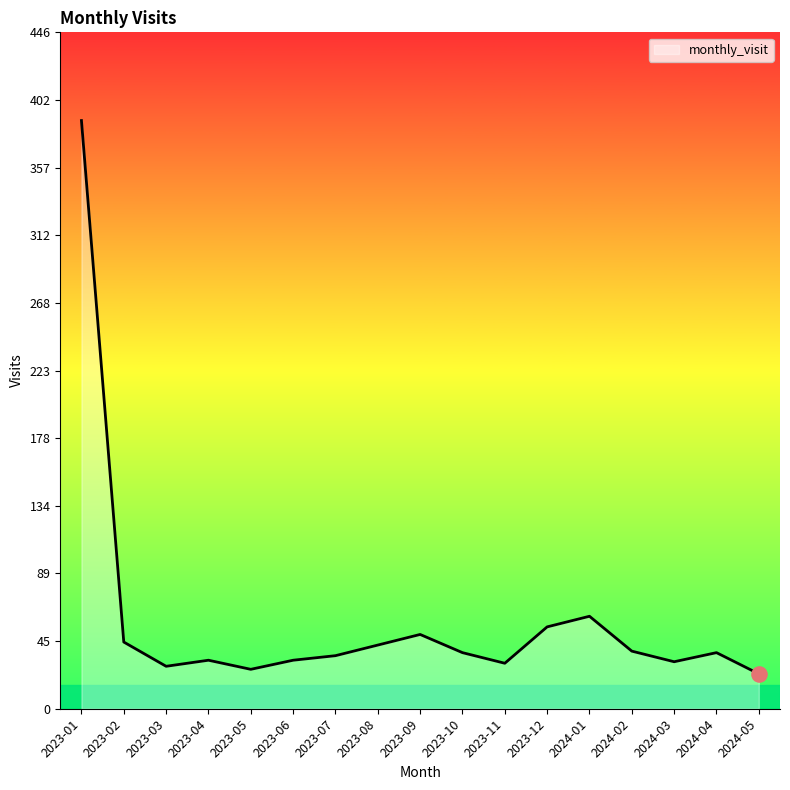

What is the change in value from 2023-02 to 2023-09?

+5